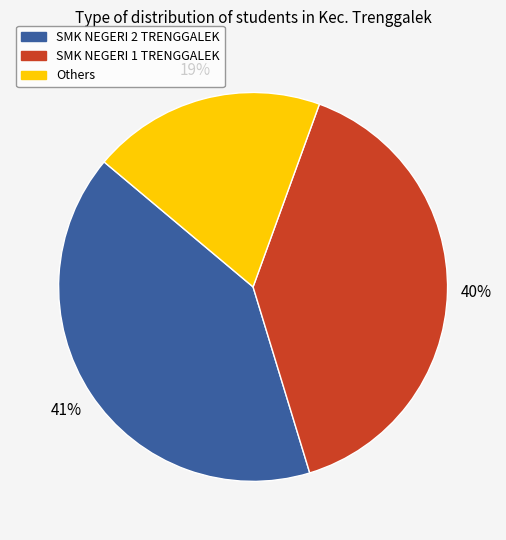

To the nearest percent, what is the average slice percentage?

33%